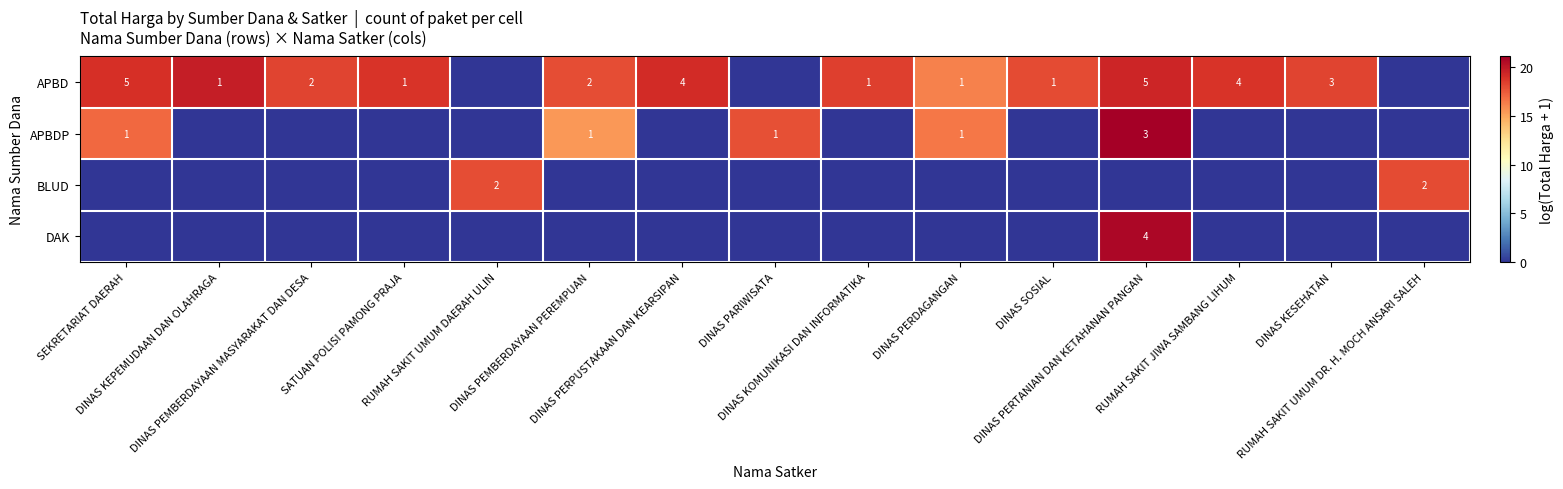

Is the value of BLUD at DINAS PEMBERDAYAAN PEREMPUAN greater than the value of DAK at DINAS PARIWISATA?

No